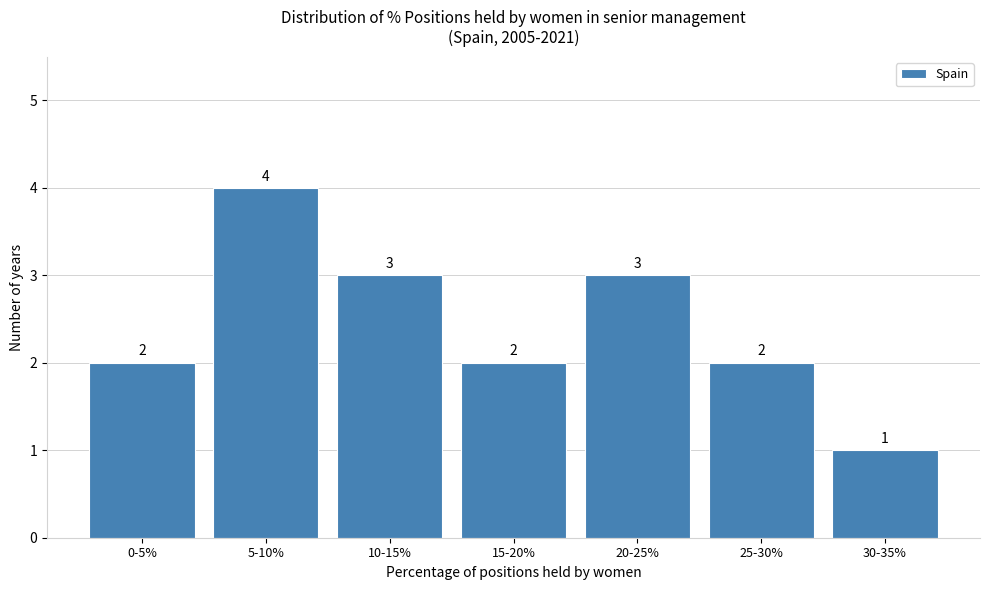

Reading left to right, what are all the values shown in this chart?

2	4	3	2	3	2	1